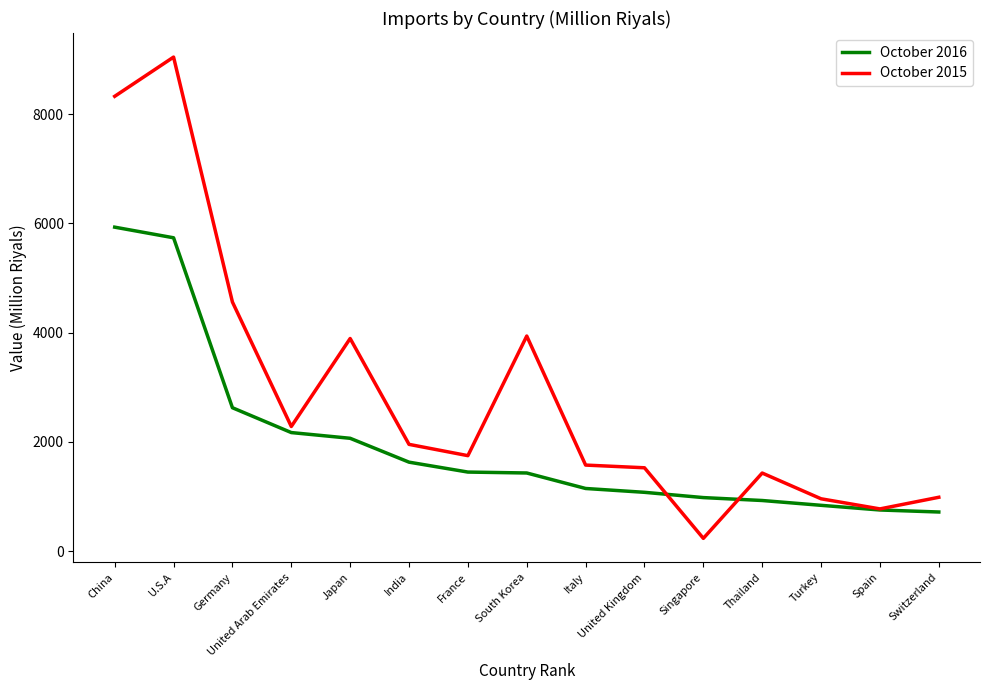

Rank the series by their maximum value, from highest to lowest.

October 2015, October 2016